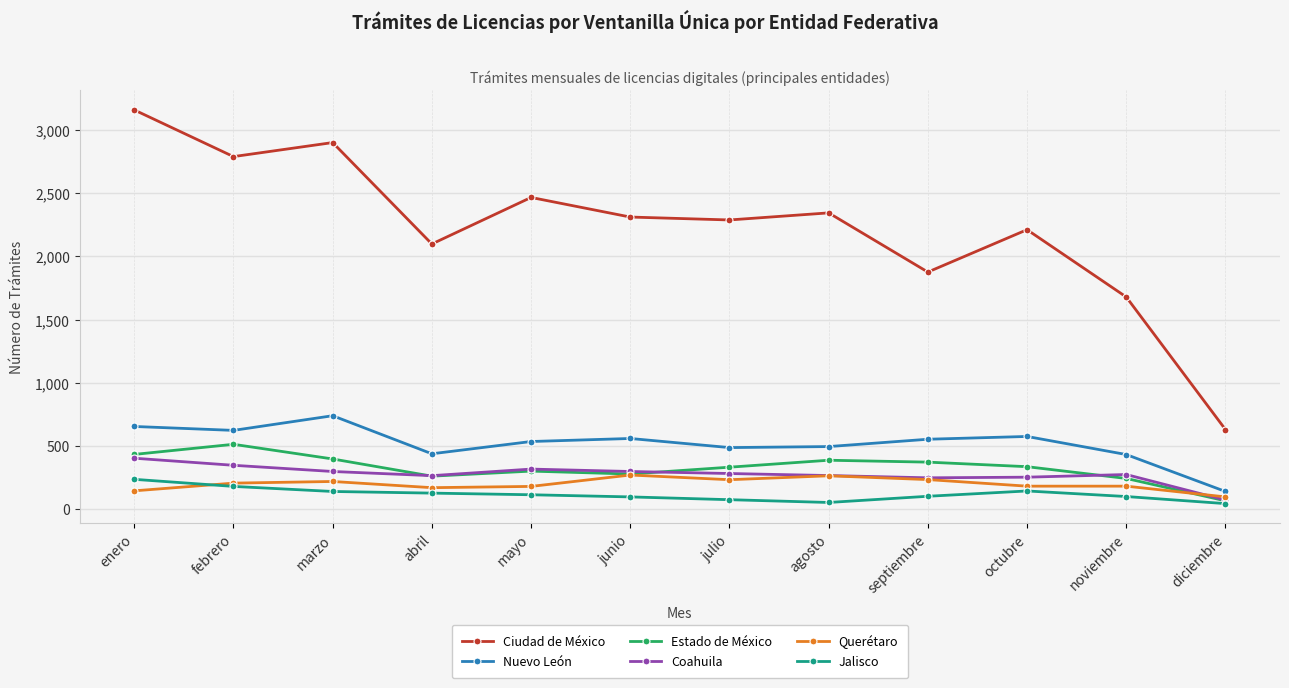

What is the label of the 1st point from the left?

enero